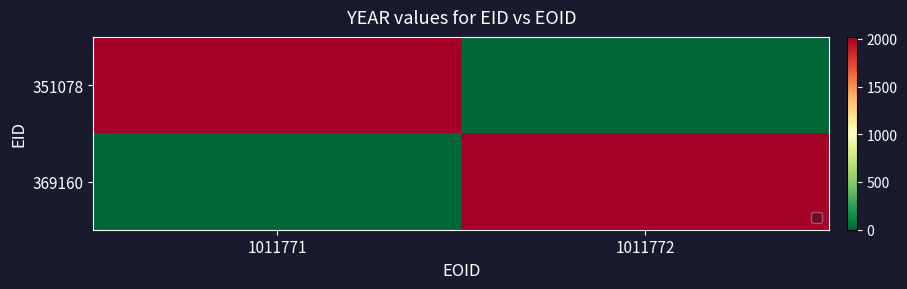

What value does the 369160 series have at 1011772, to the nearest 10?

2020